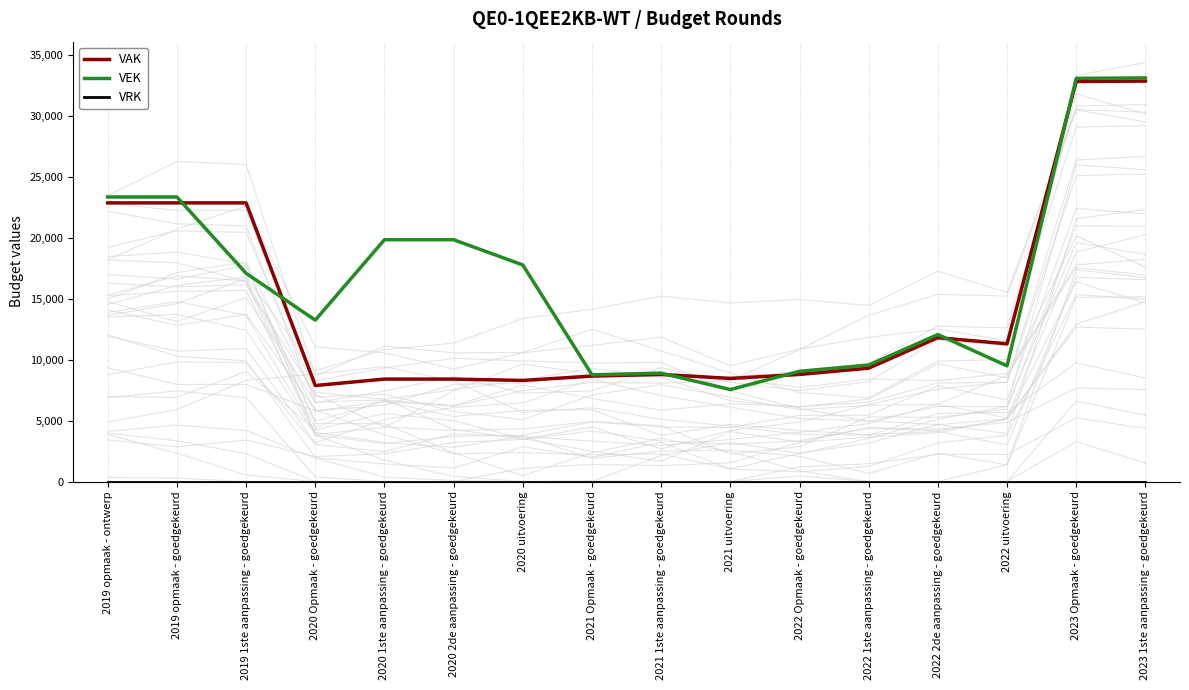

What is the value of the VAK point at the 10th from the left?

8467